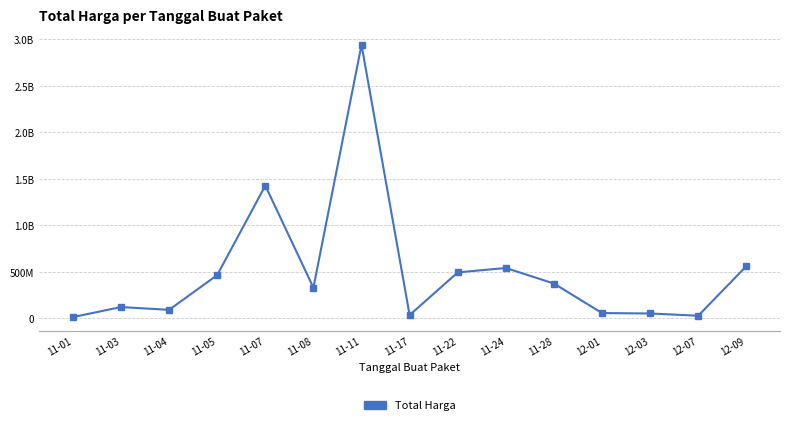

What is the value of the 1st point from the left?

12787500